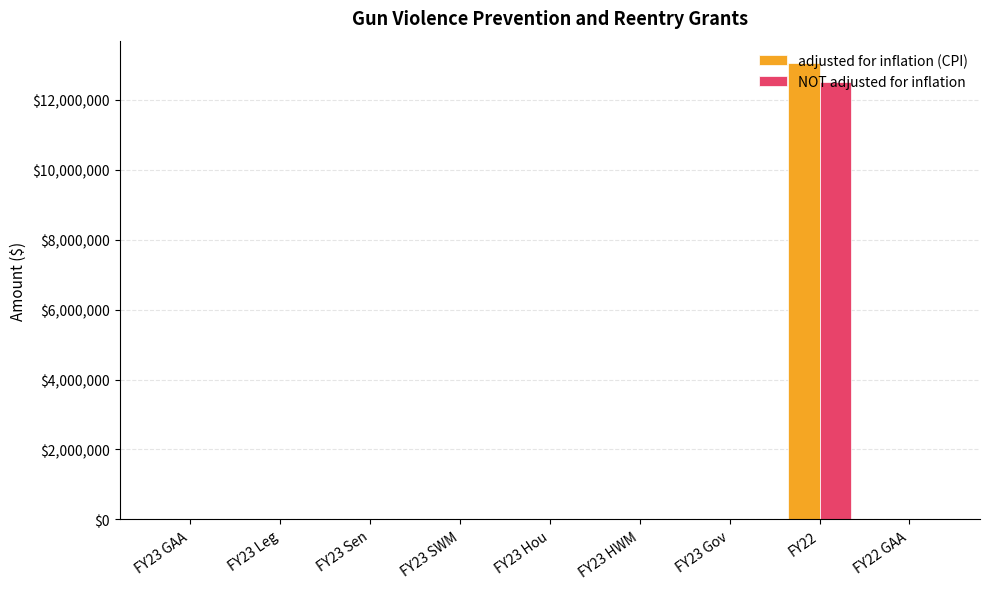

The value of NOT adjusted for inflation at FY22 is 4066187. True or false?

False